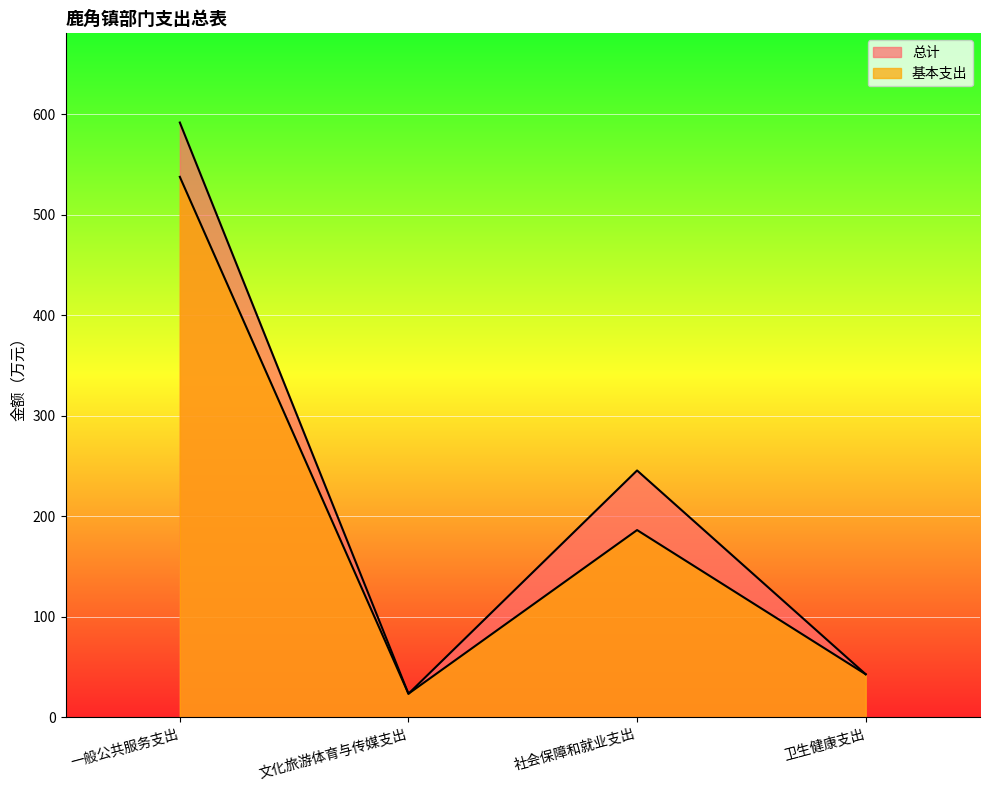

List the series in order of their peak value, lowest first.

基本支出, 总计